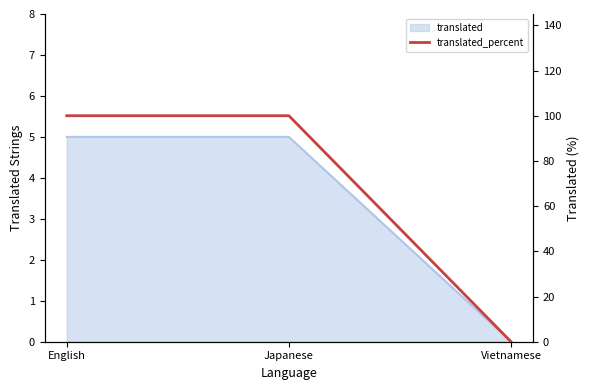

Reading left to right, extract all data points from this chart.

100	100	0